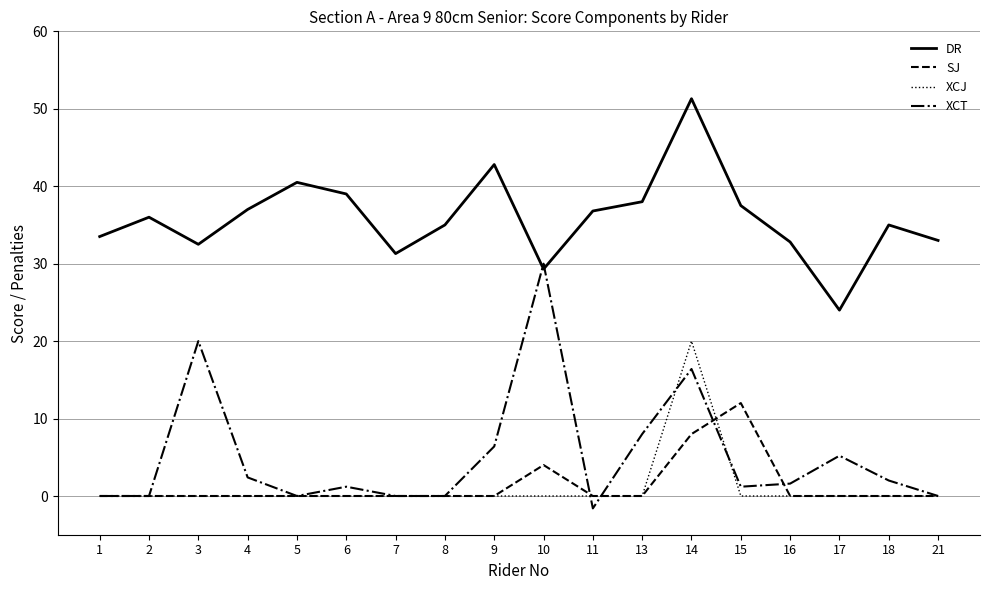

What is the difference between the highest and lowest values at 6?

39.0